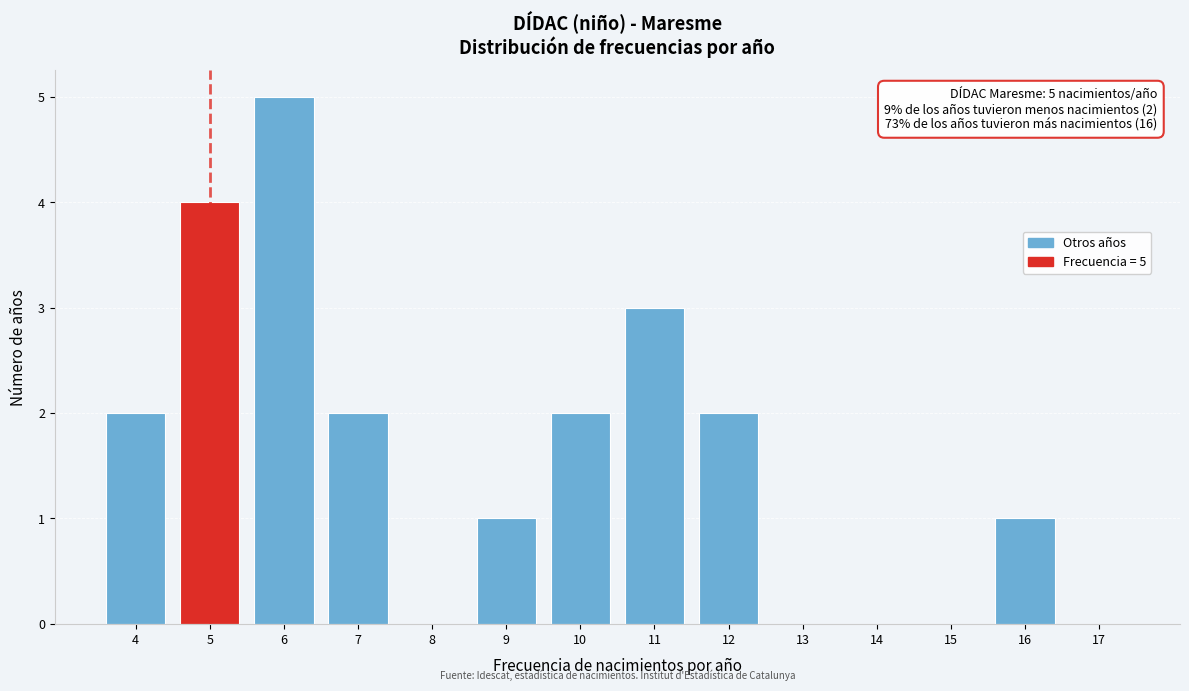

Which range on the x-axis has the tallest bar?

5.5 to 6.5